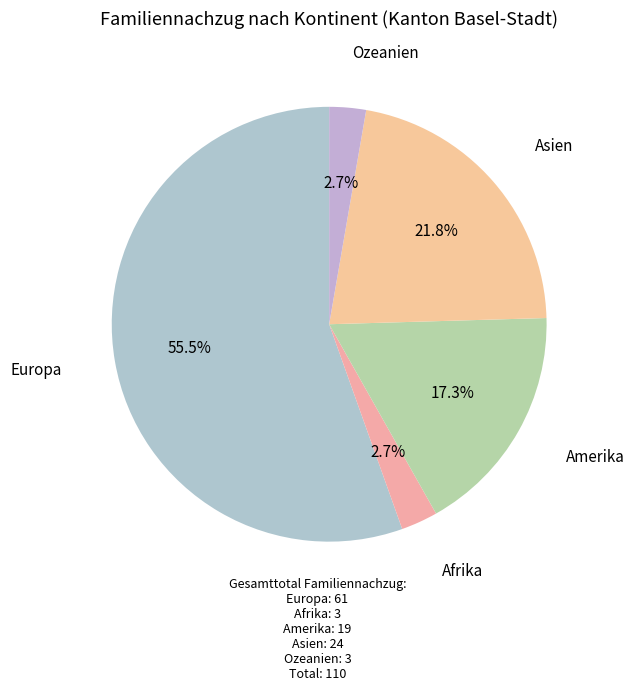

Which category has the biggest portion of the pie?

Europa